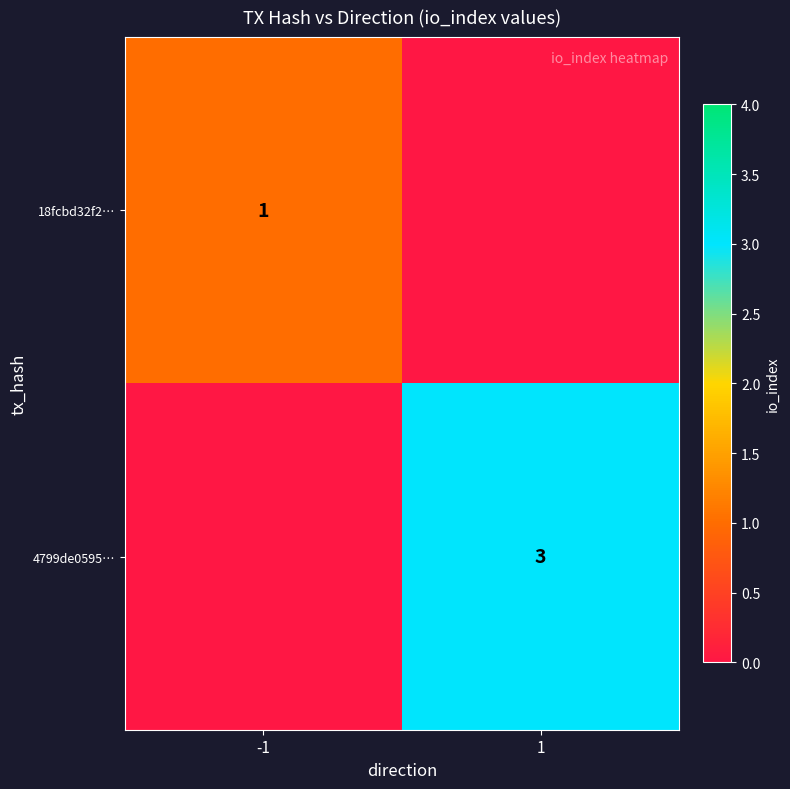

How many distinct data groups are displayed?

2